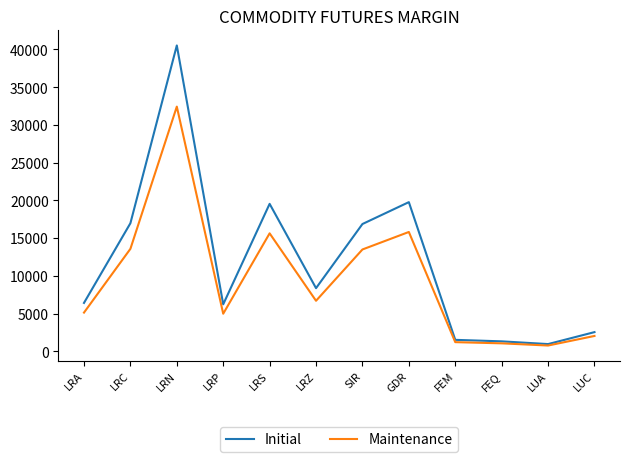

What is the approximate value of Maintenance at LRP, to the nearest 100?

5000